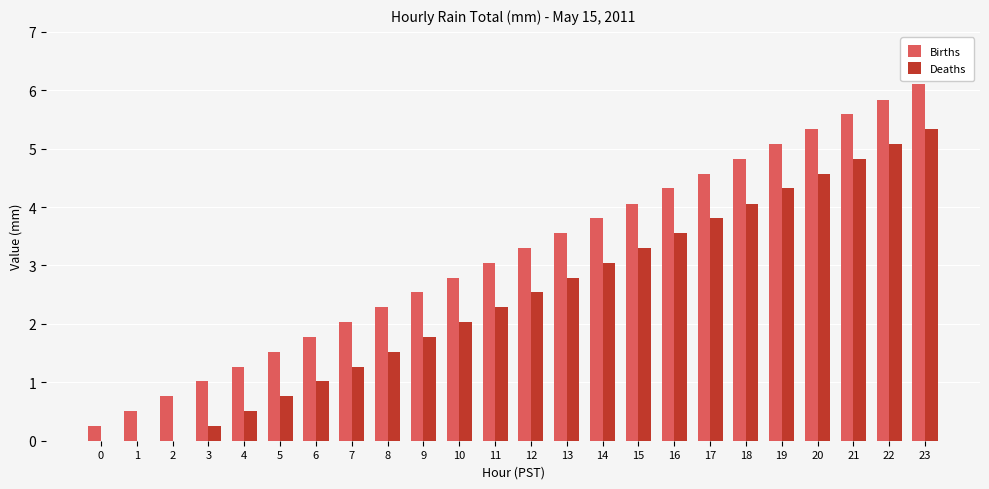

What is the average value of the Deaths series?

2.4